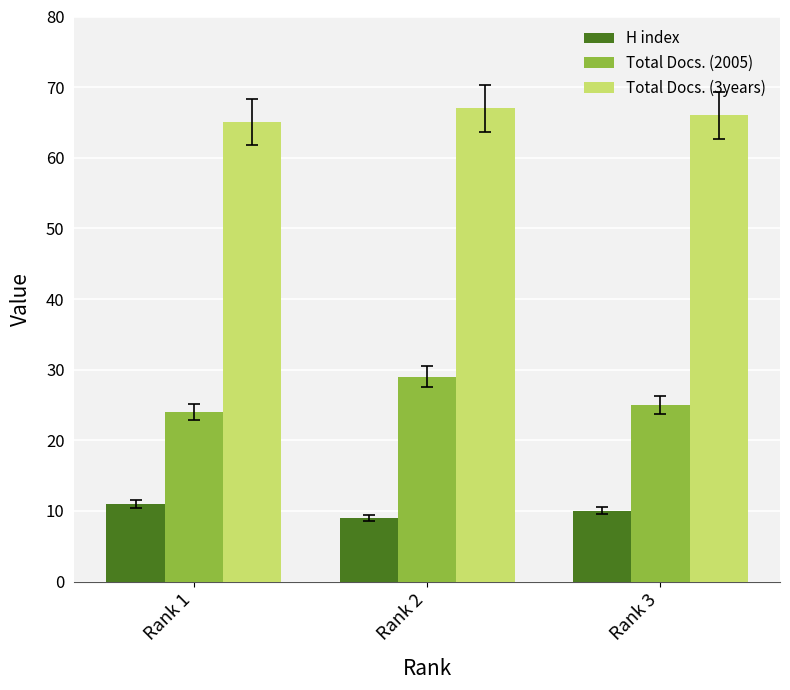

Which label corresponds to the largest value in the chart?

Rank 2